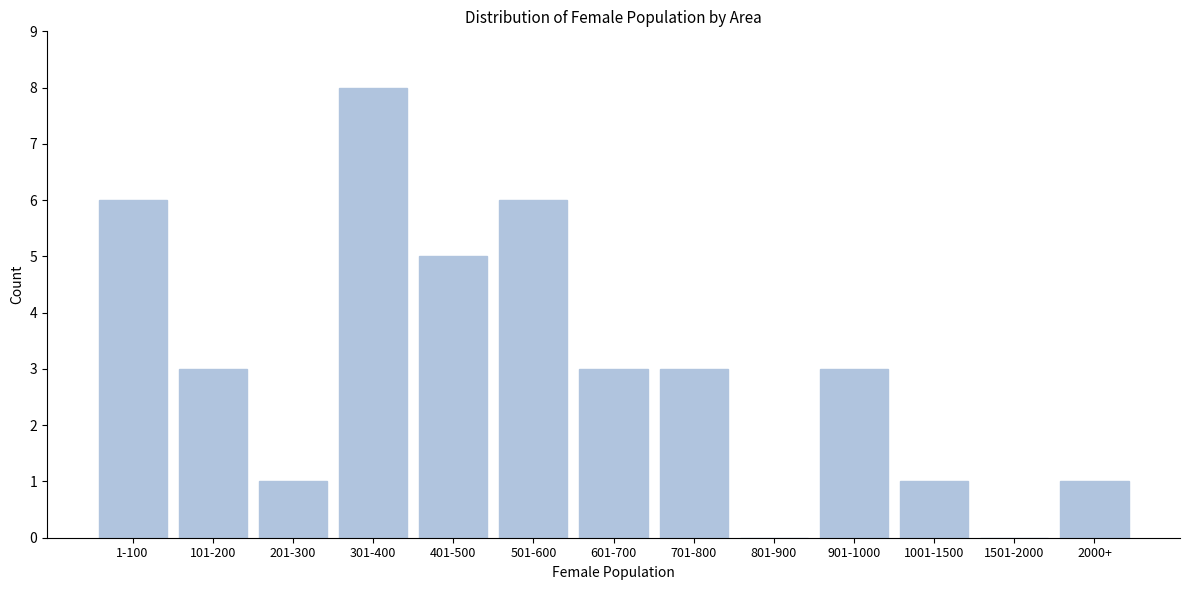

Reading left to right, list all the values displayed in this chart.

1-100=6	101-200=3	201-300=1	301-400=8	401-500=5	501-600=6	601-700=3	701-800=3	801-900=0	901-1000=3	1001-1500=1	1501-2000=0	2000+=1